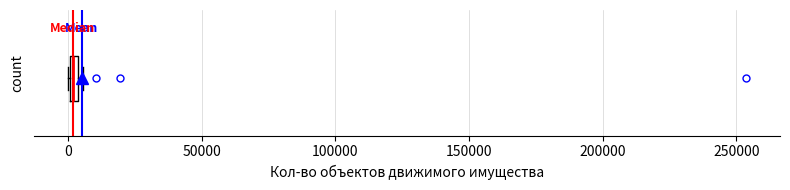

Where is the right edge of the box on the x-axis? The values are not printed on the chart, so give them approximately, as read against the axis.

5000